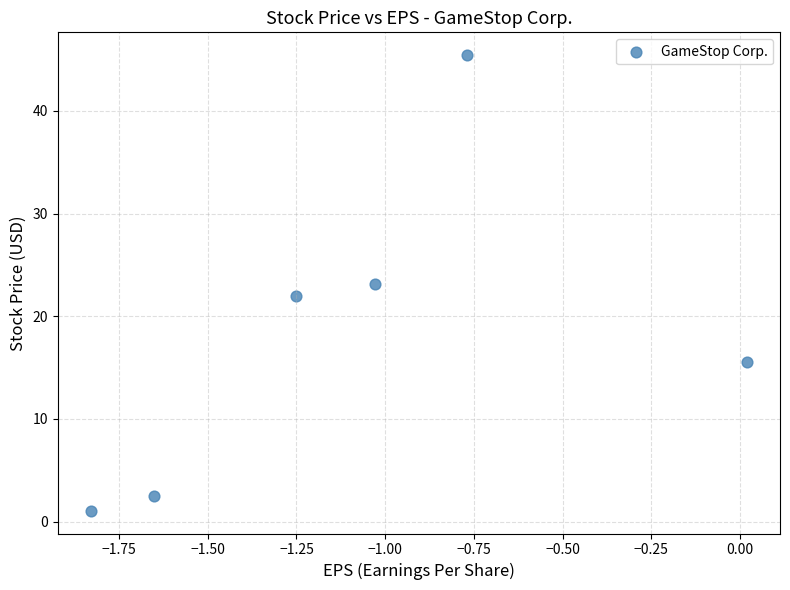

What is the range of Y values (max minus min)?

44.4